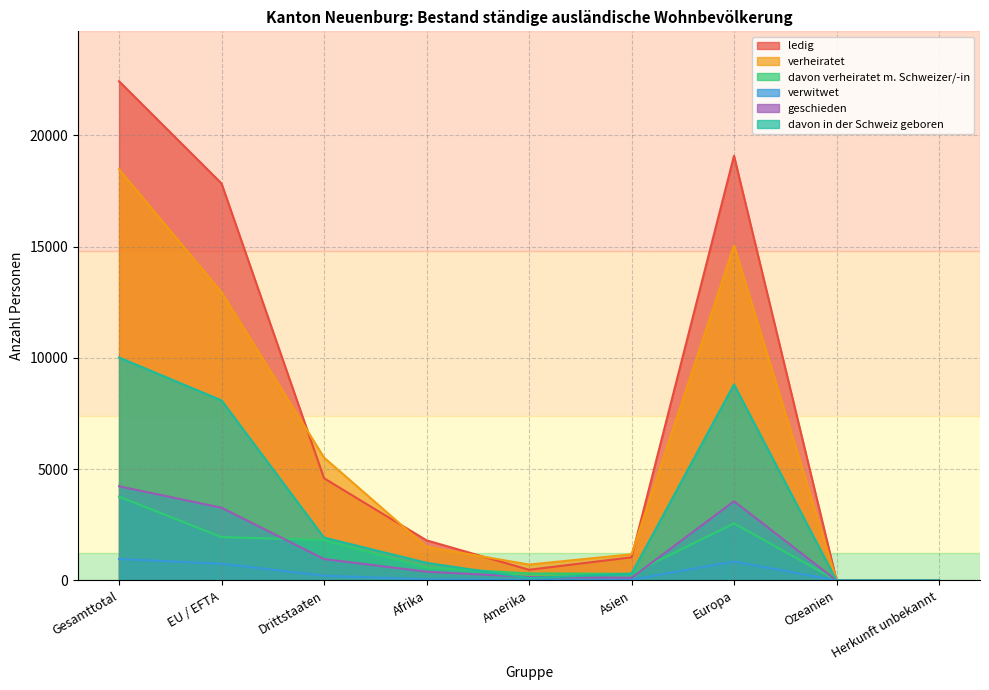

Which series has the largest range (max minus min)?

ledig